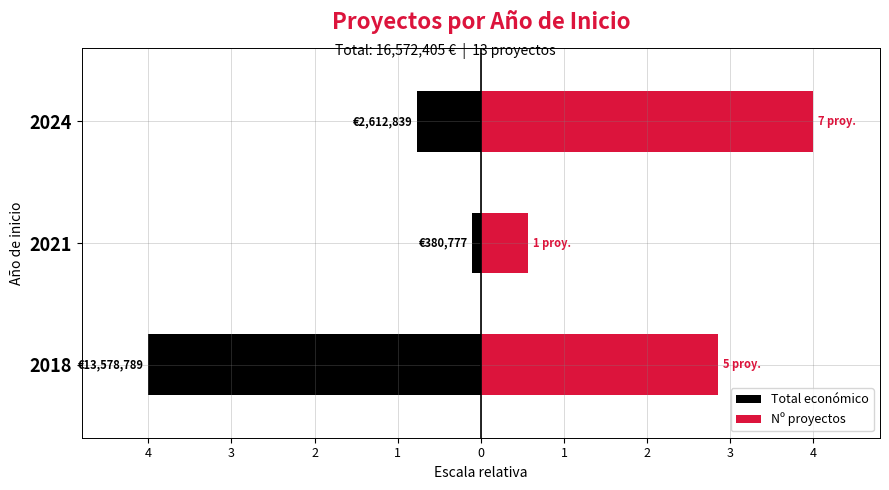

Are the bars grouped side by side (vs. stacked)?

Yes